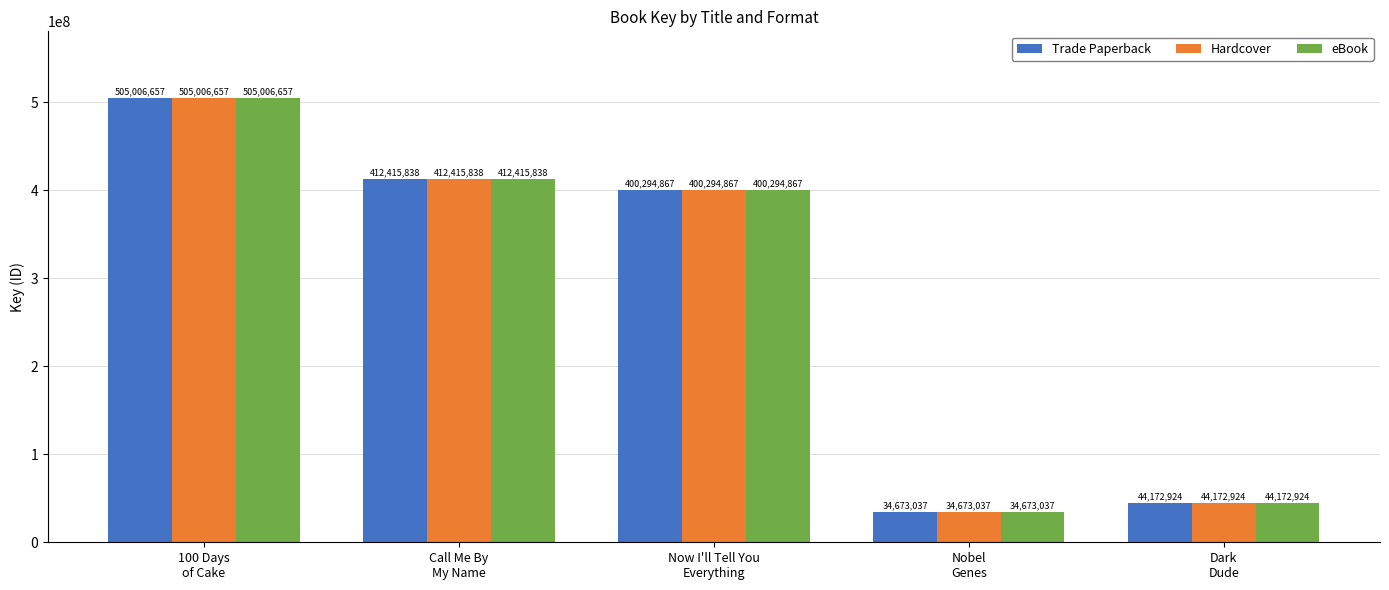

Where is Hardcover nearest to the value 269839847?

Now I'll Tell You
Everything